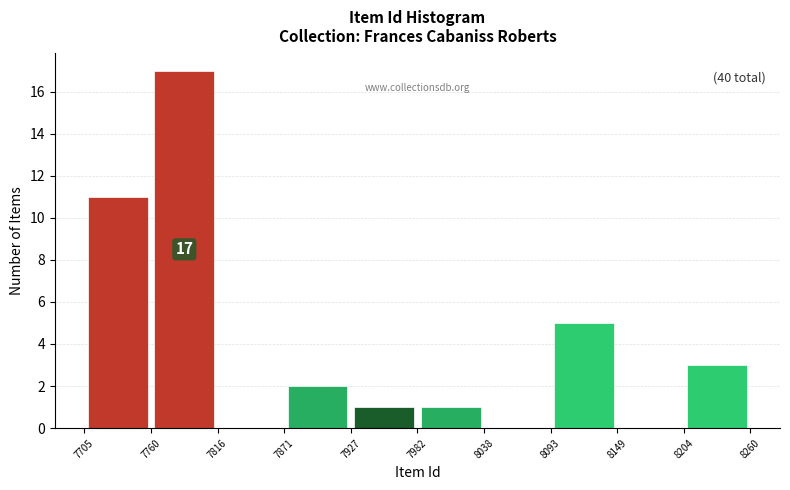

Over which range of the x-axis is the bar tallest?

7760 to 7816